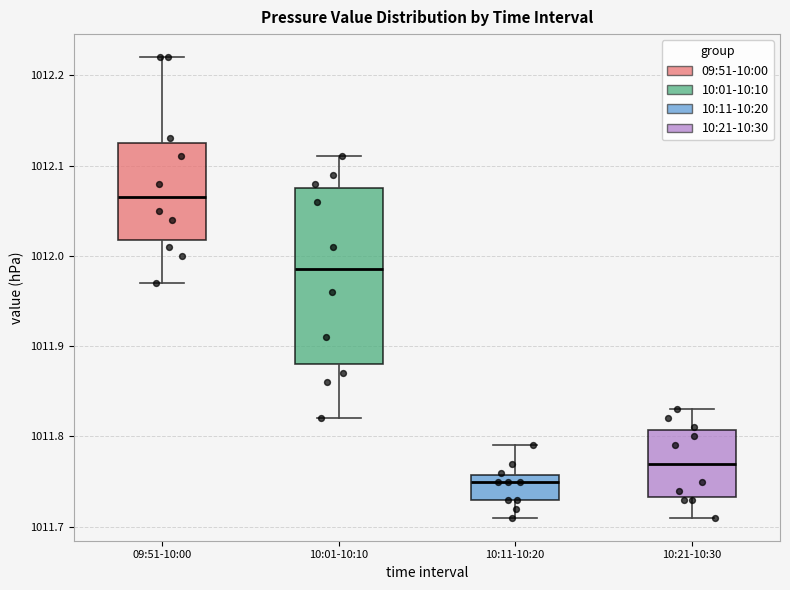

Which box has the highest median line?

09:51-10:00